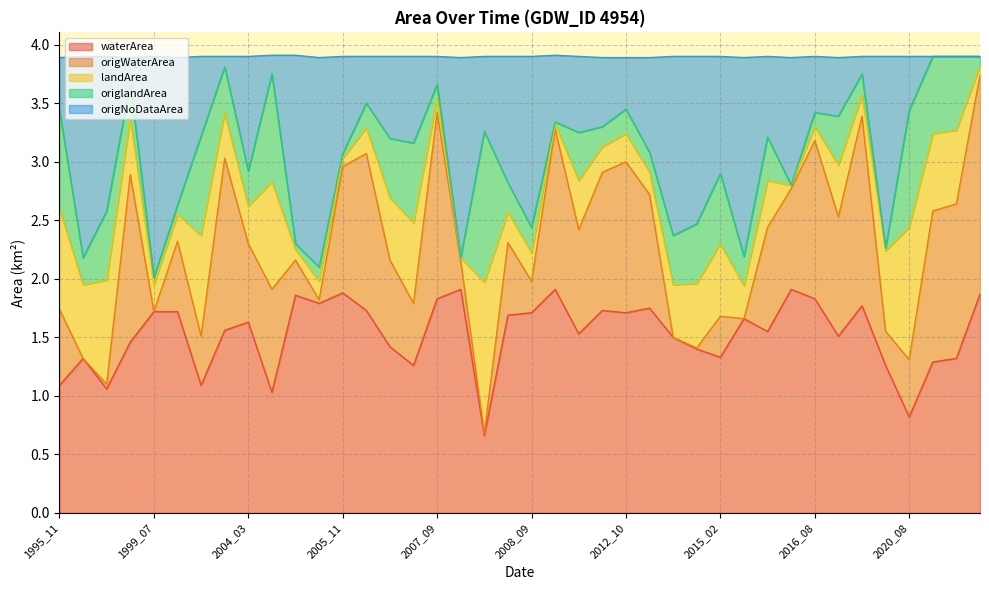

Which series has the largest total across all categories?

origNoDataArea